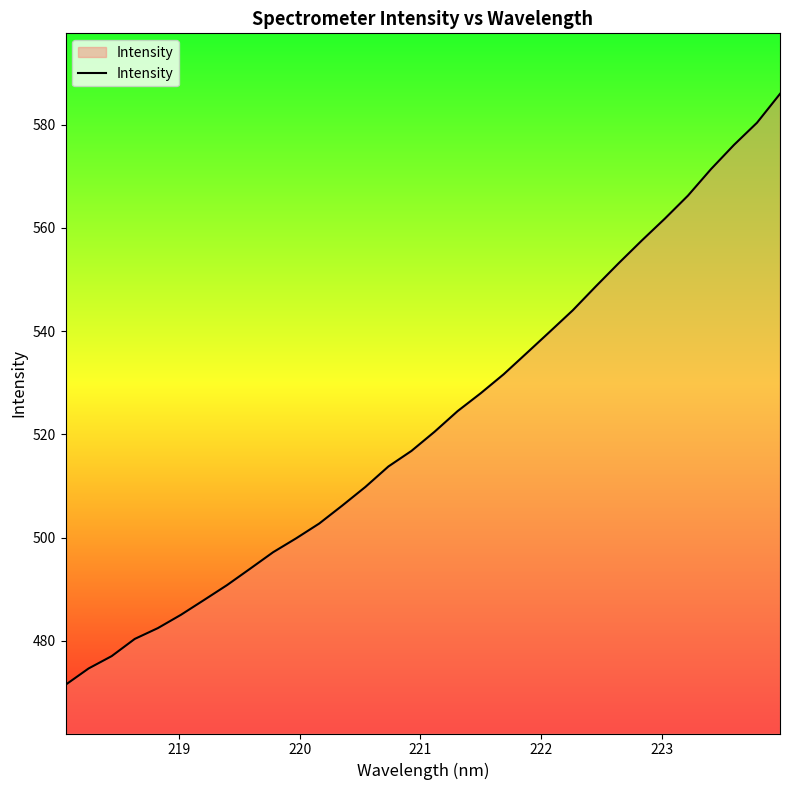

What is the smallest value displayed?

471.5